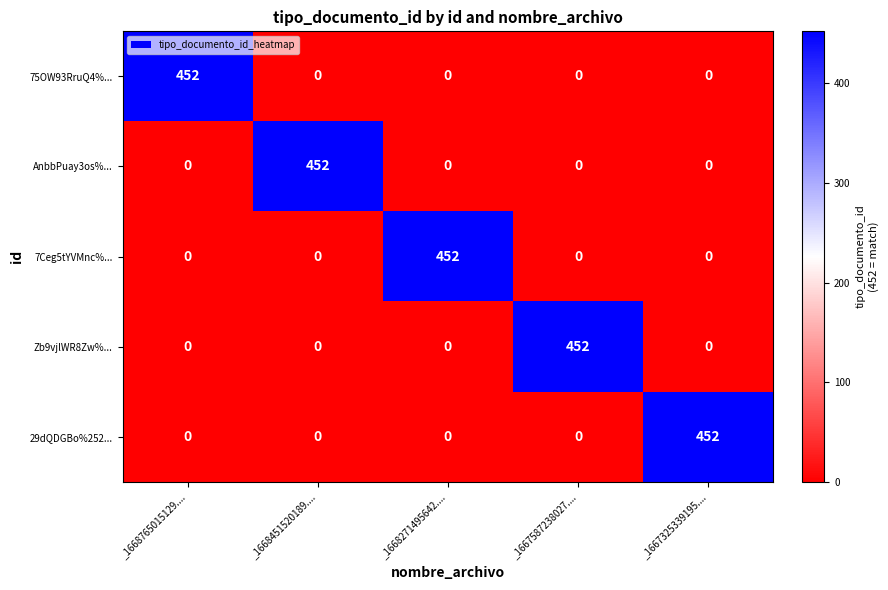

What is the difference between the maximum and second lowest values in the AnbbPuay3os%... series?

452